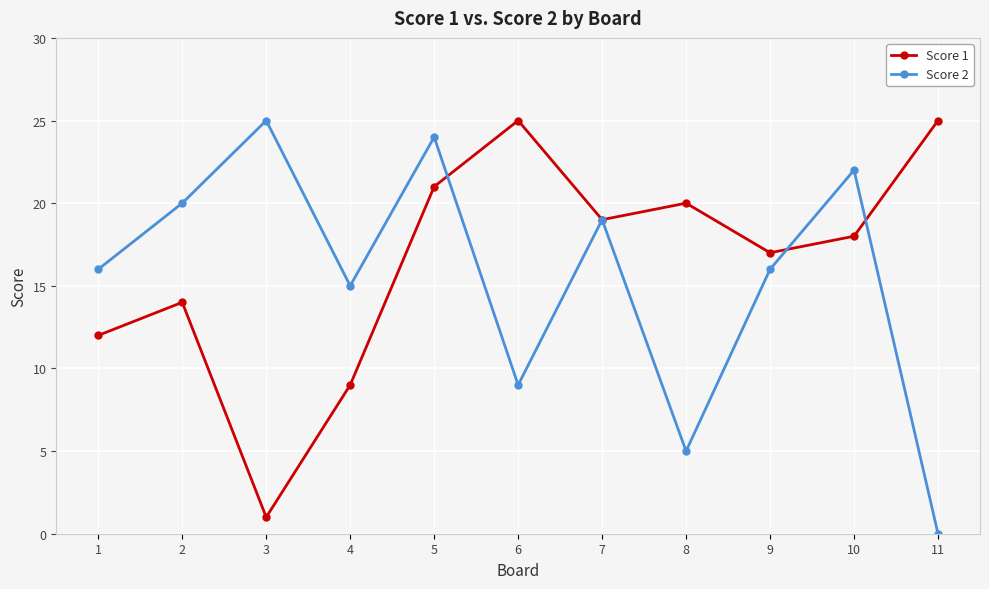

What is the approximate value of Score 2 at 7, to the nearest 10?

20